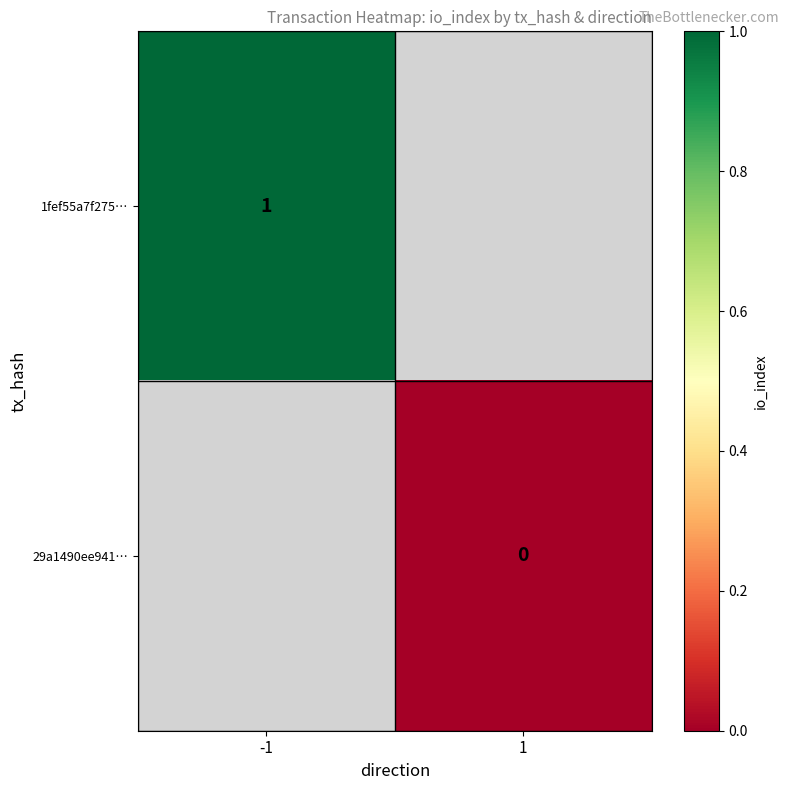

Is it true that 1fef55a7f275… equals 1 at -1?

True